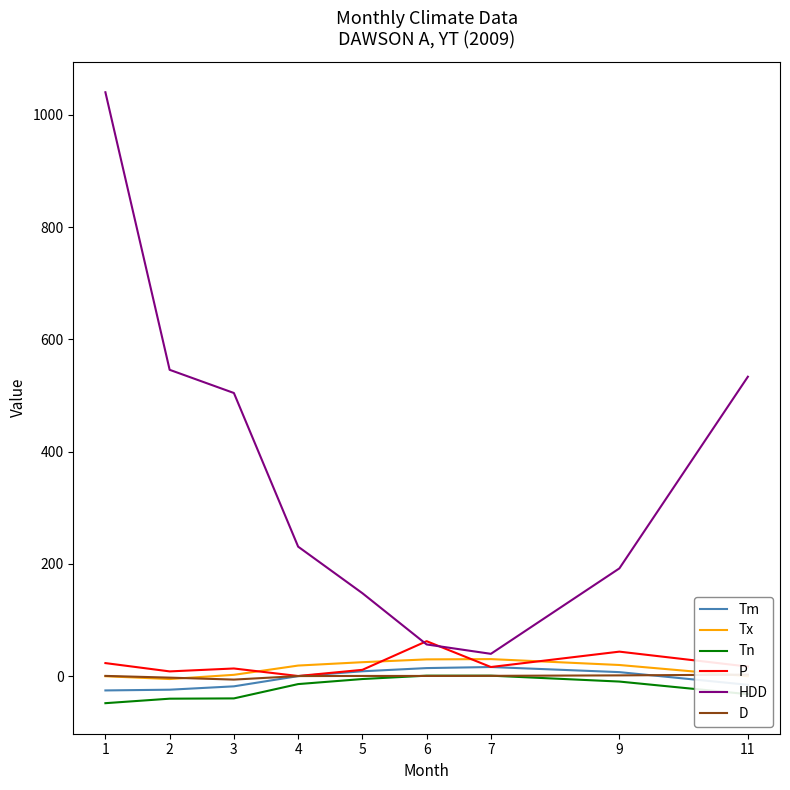

Which series changed the most between 2 and 4?

HDD